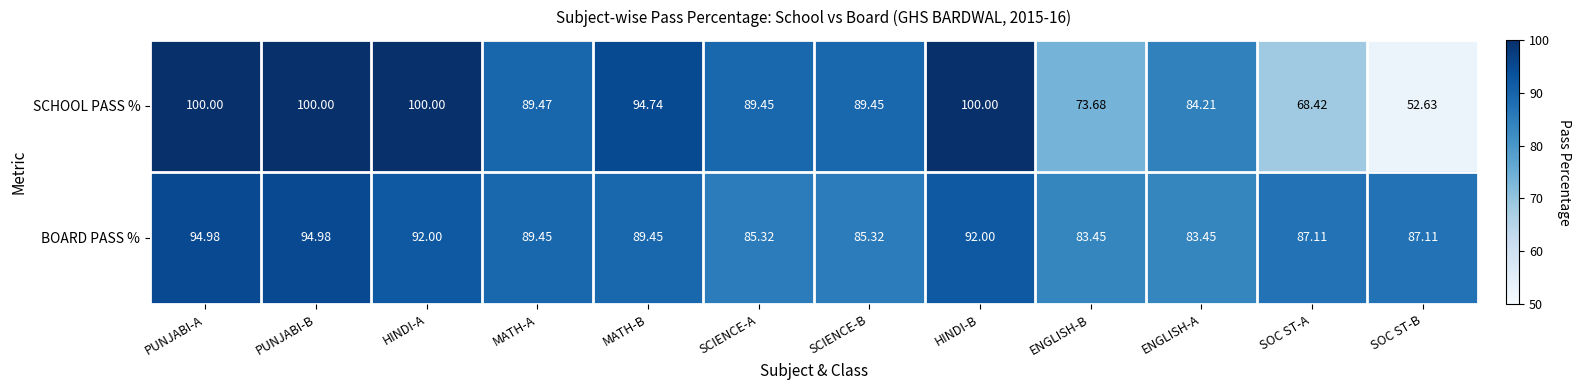

Rank the series by their maximum value, from highest to lowest.

SCHOOL PASS %, BOARD PASS %